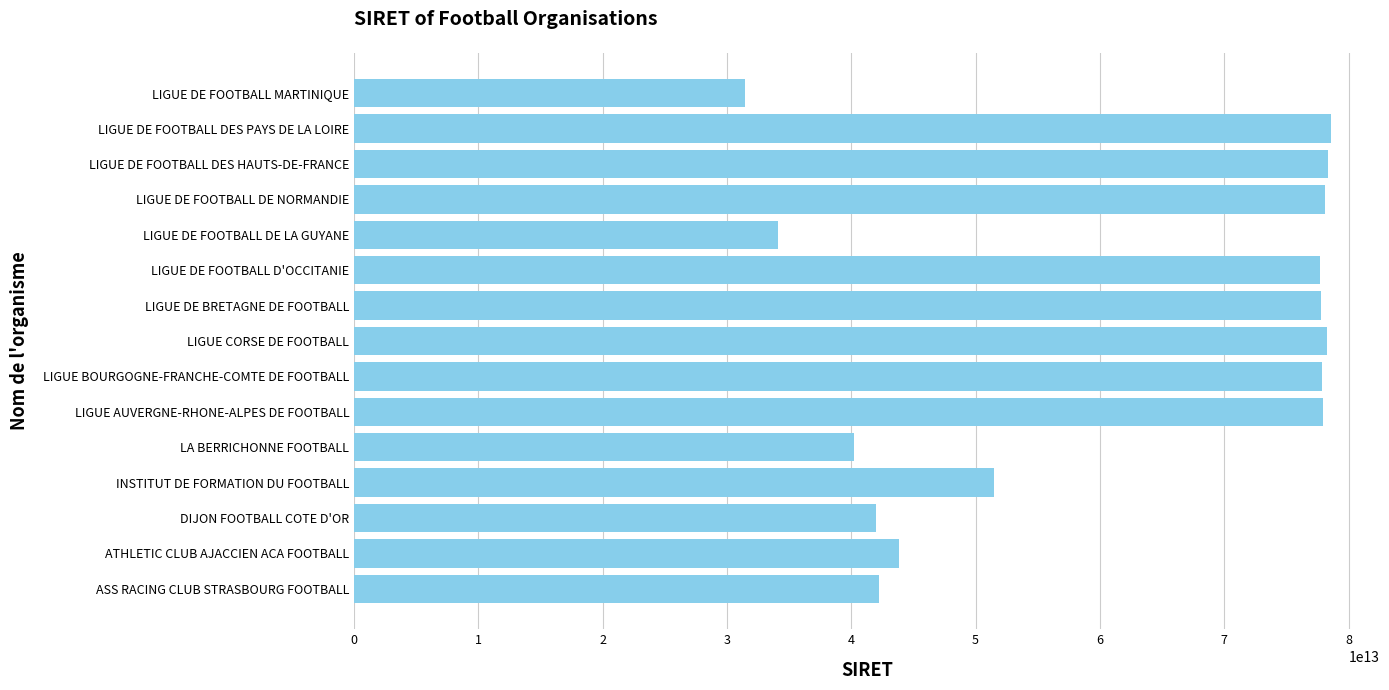

What is the approximate value at LIGUE CORSE DE FOOTBALL, to the nearest 100?

78300527500100